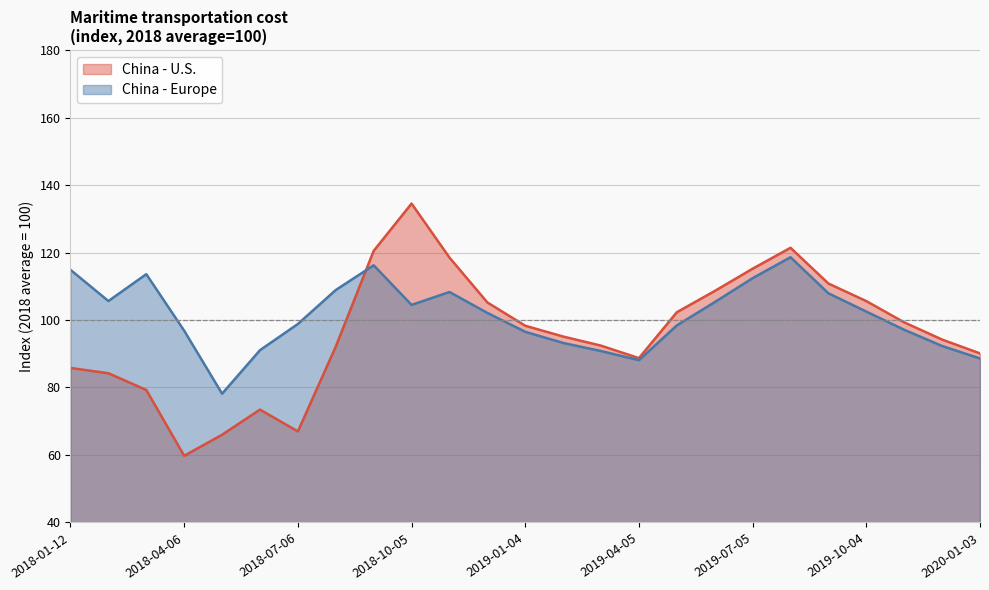

Does the chart display data point markers on the line(s)?

No